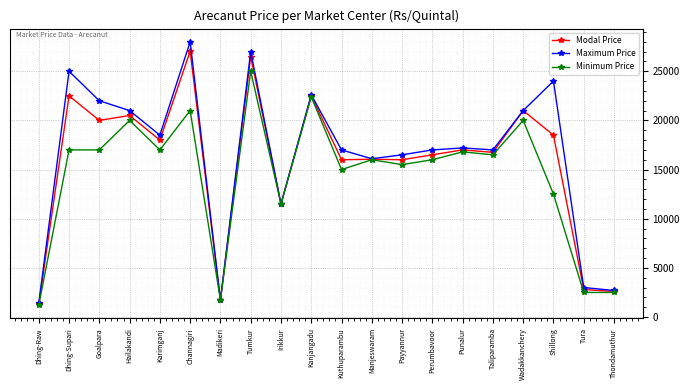

Which series has the largest range (max minus min)?

Maximum Price